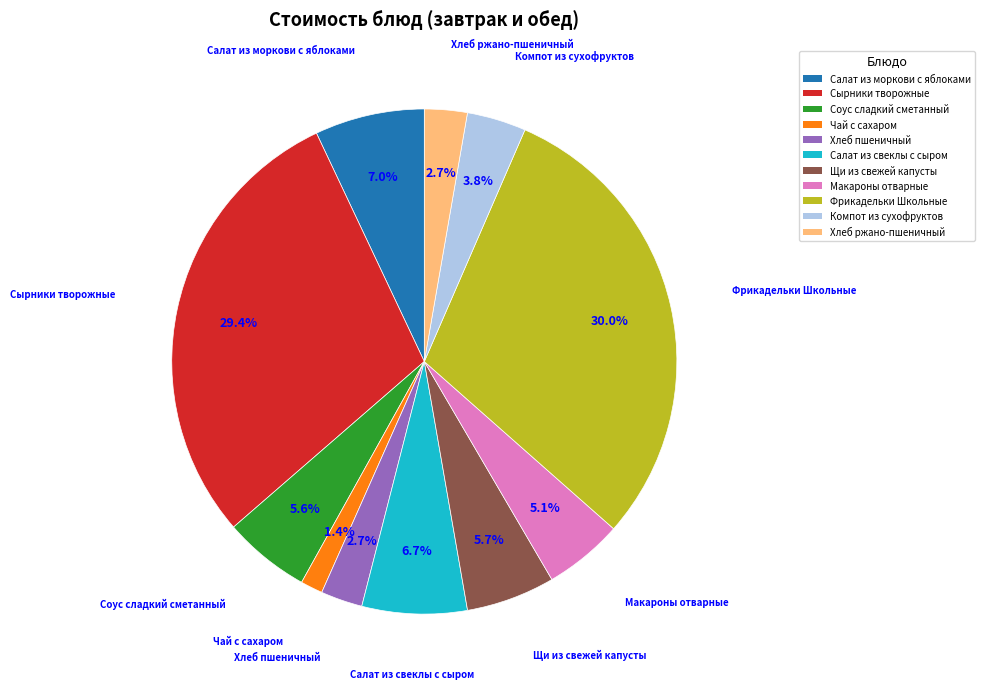

Which slice is the smallest?

Чай с сахаром